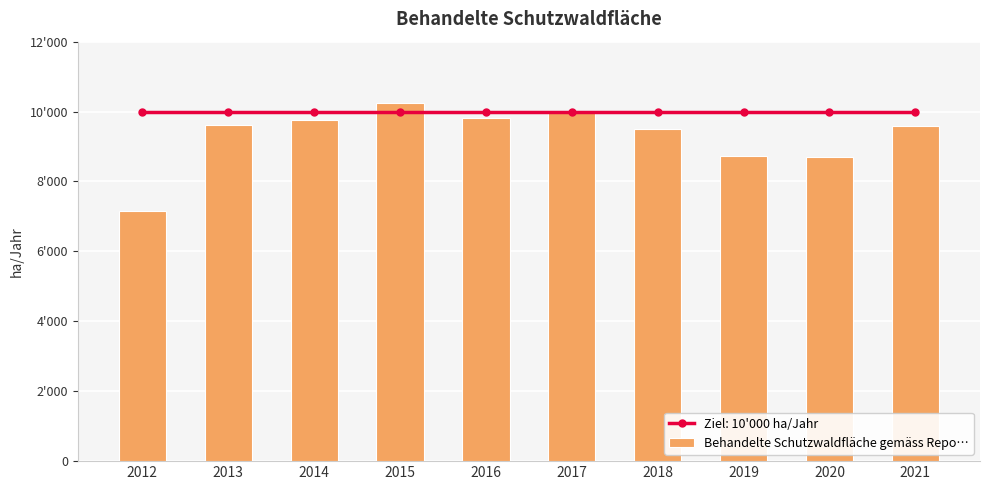

Which category has the highest value across all series?

2015